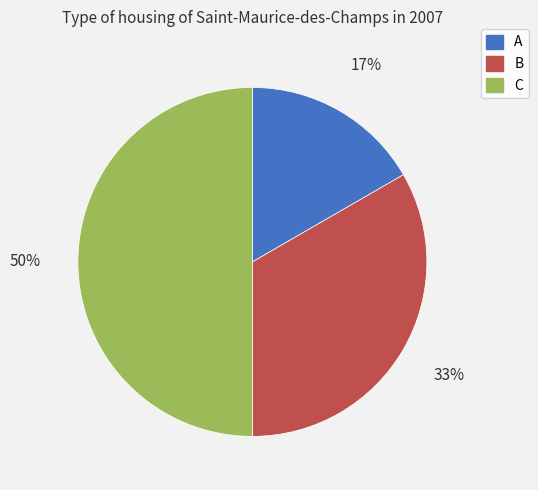

To the nearest percent, what is the difference between the C and A slice percentages?

33%